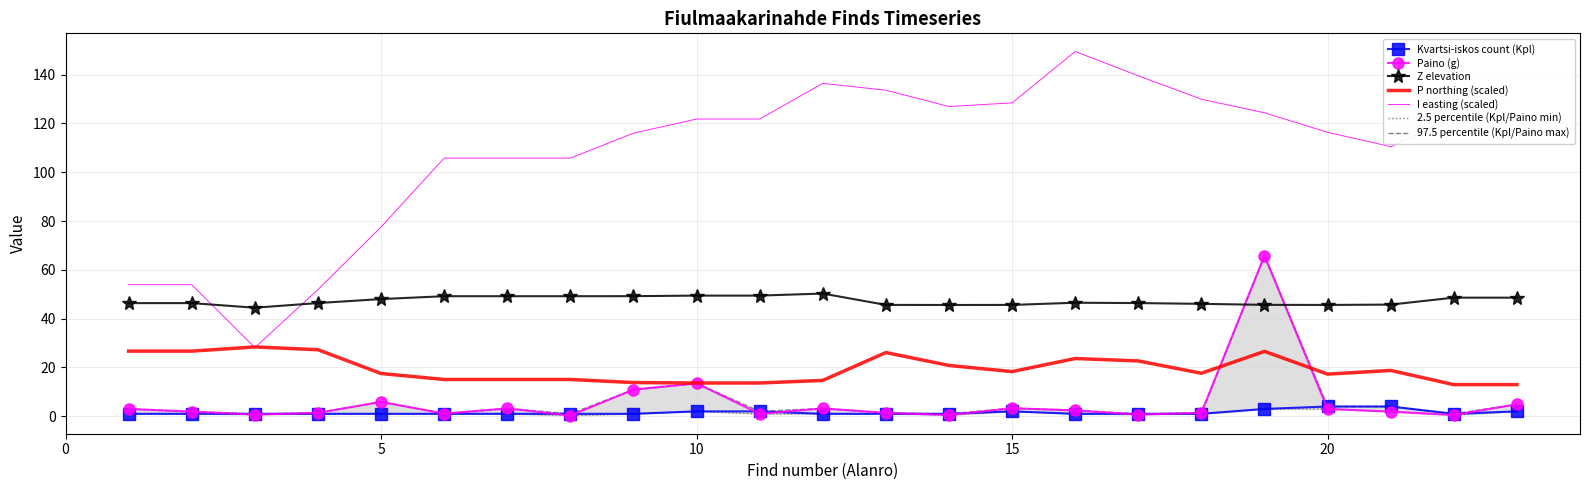

Where do I easting (scaled) and P northing (scaled) first cross each other?

2 and 3